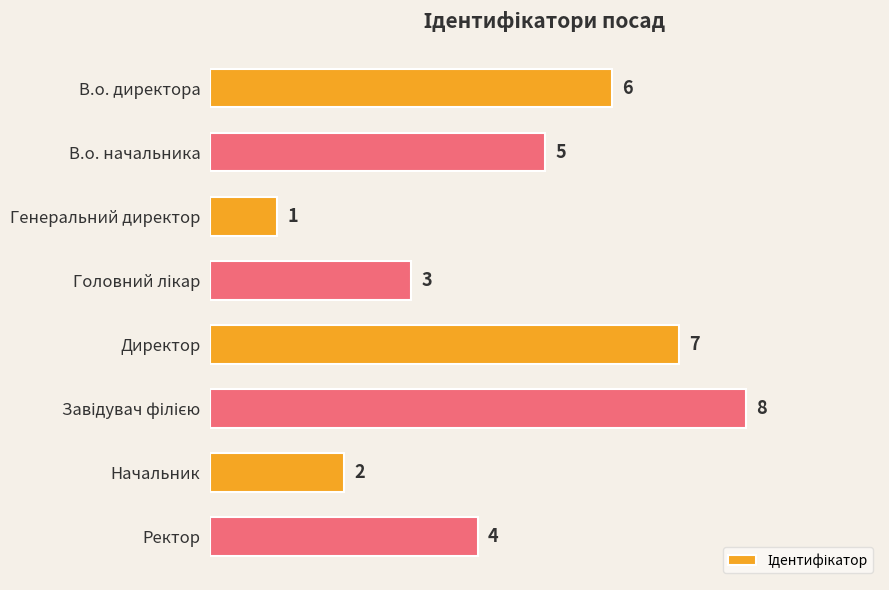

What is the ratio of the value at Ректор to the value at Генеральний директор?

4.0